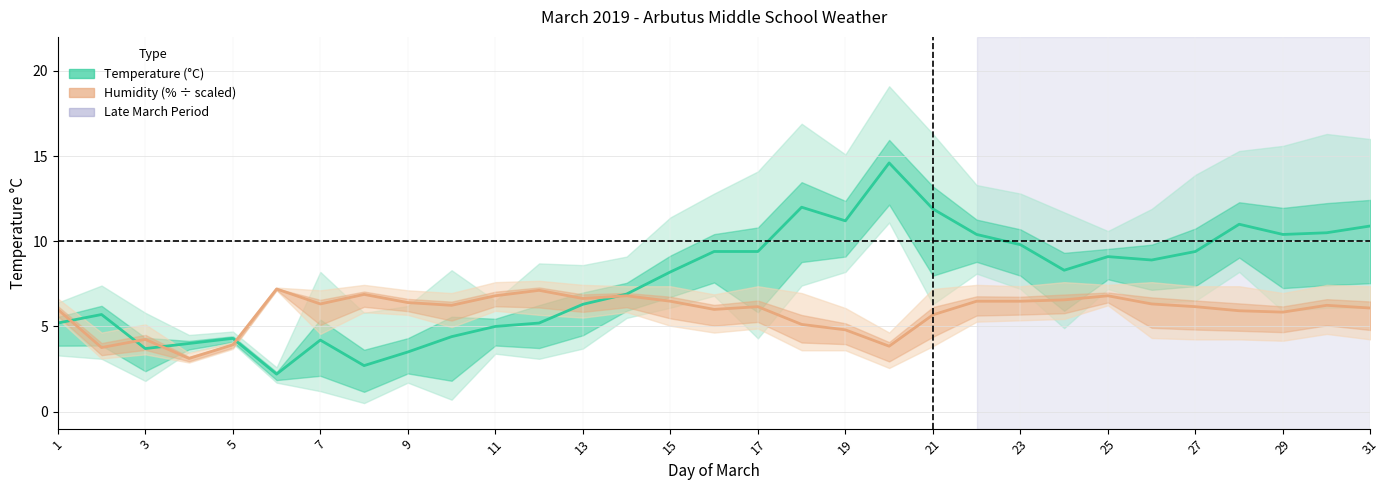

True or false: Temp Avg has more than 2 interior local peaks.

True